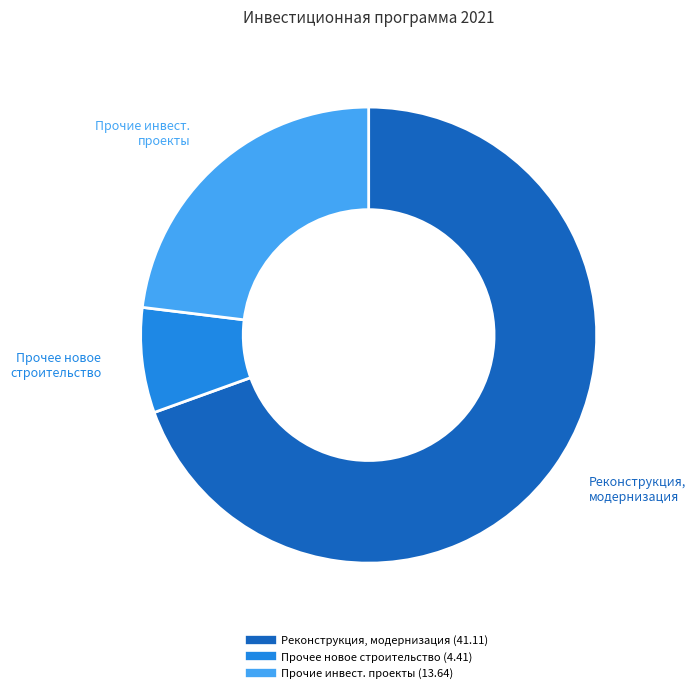

To the nearest percent, what is the average slice percentage?

33%